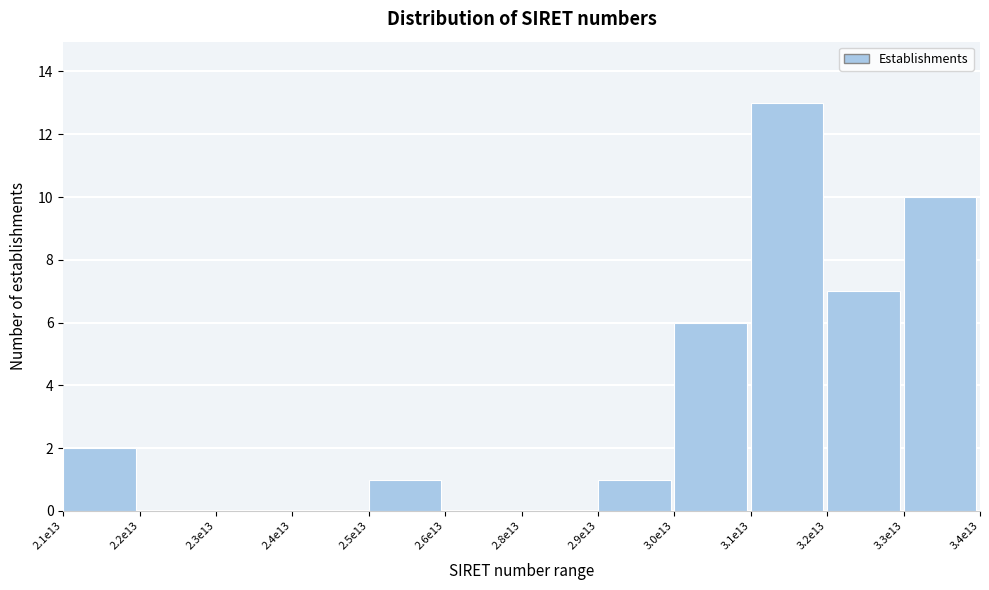

Reading left to right, list all the values displayed in this chart.

2.1e13=2	2.2e13=0	2.3e13=0	2.4e13=0	2.5e13=1	2.6e13=0	2.8e13=0	2.9e13=1	3.0e13=6	3.1e13=13	3.2e13=7	3.3e13=10